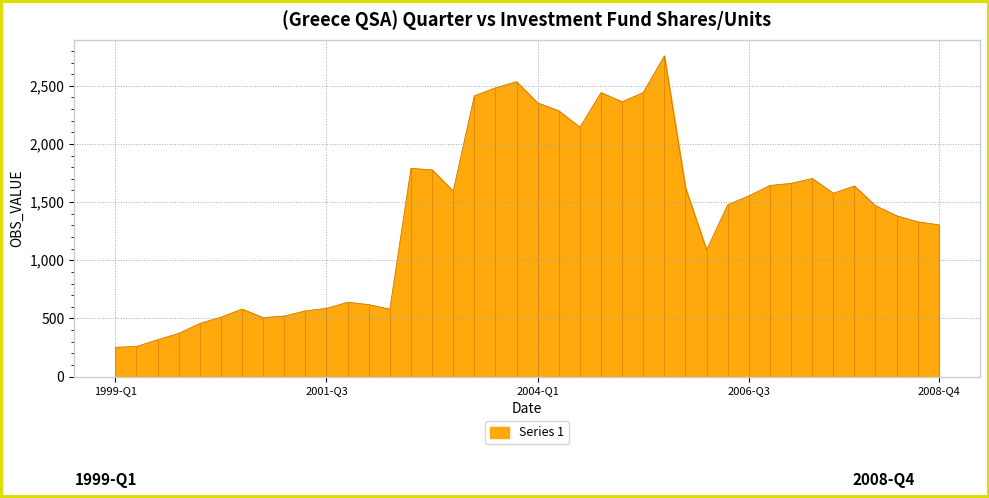

List the labels in order of value, largest first.

2005-Q3, 2003-Q4, 2003-Q3, 2005-Q2, 2004-Q4, 2003-Q2, 2005-Q1, 2004-Q1, 2004-Q2, 2004-Q3, 2002-Q3, 2002-Q4, 2007-Q2, 2007-Q1, 2006-Q4, 2007-Q4, 2005-Q4, 2003-Q1, 2007-Q3, 2006-Q3, 2006-Q2, 2008-Q1, 2008-Q2, 2008-Q3, 2008-Q4, 2006-Q1, 2001-Q4, 2002-Q1, 2001-Q3, 2000-Q3, 2002-Q2, 2001-Q2, 2001-Q1, 2000-Q2, 2000-Q4, 2000-Q1, 1999-Q4, 1999-Q3, 1999-Q2, 1999-Q1